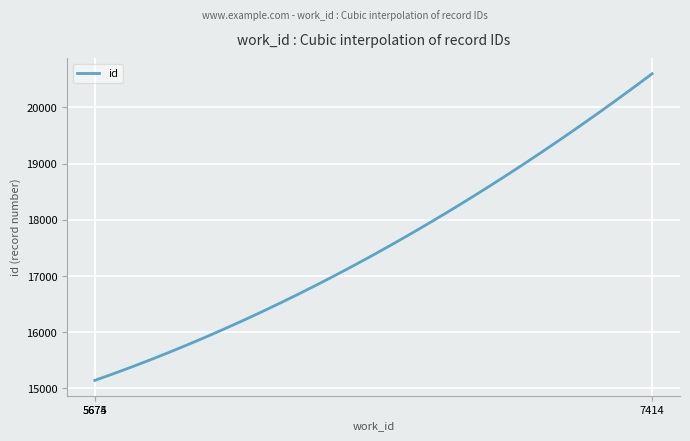

What is the difference between the maximum and minimum values?

5456.0